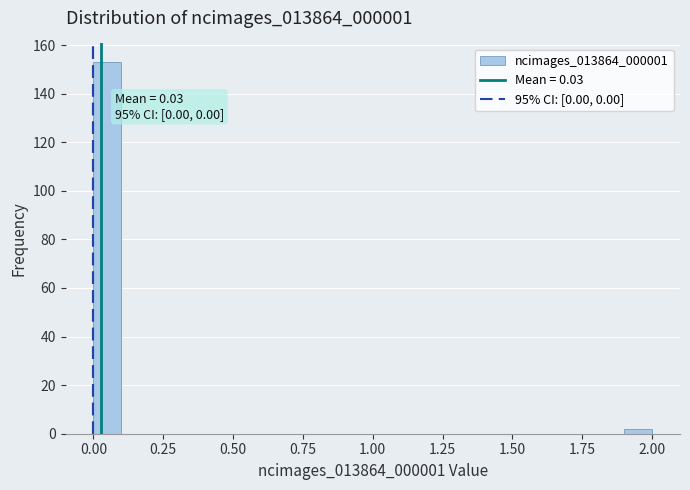

Read against the x-axis, roughly where is the centre of the tallest bar?

0.05